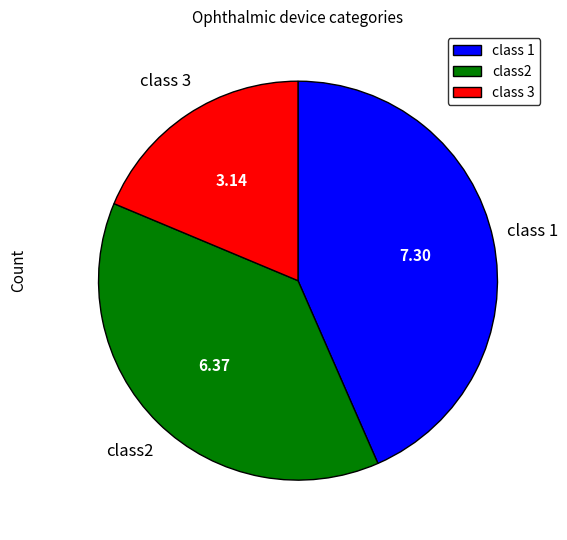

Does any single category account for the majority?

No